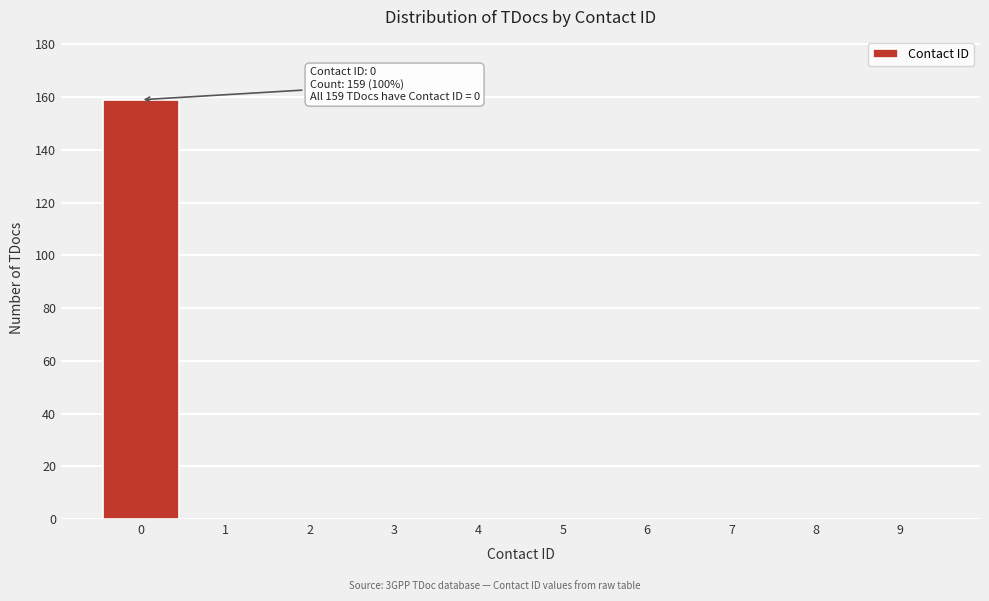

Reading left to right, list all the values displayed in this chart.

0=159	1=0	2=0	3=0	4=0	5=0	6=0	7=0	8=0	9=0